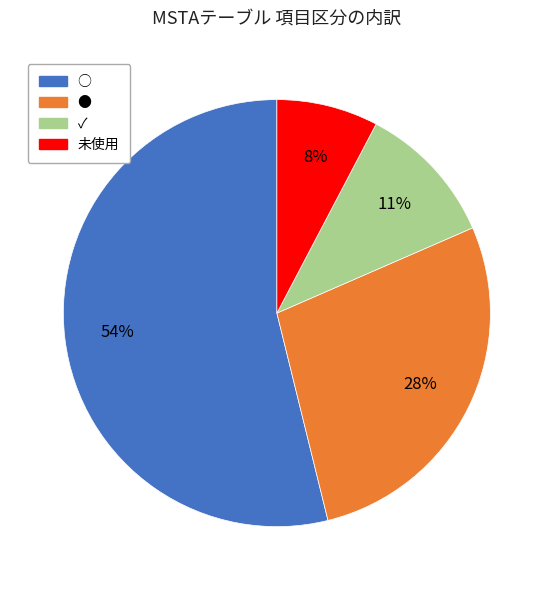

To the nearest percent, what is the average slice percentage?

25%